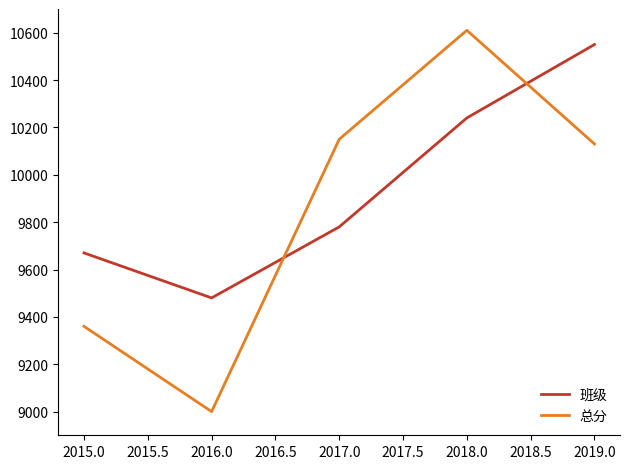

Where do 班级 and 总分 first cross each other?

2016.0 and 2017.0